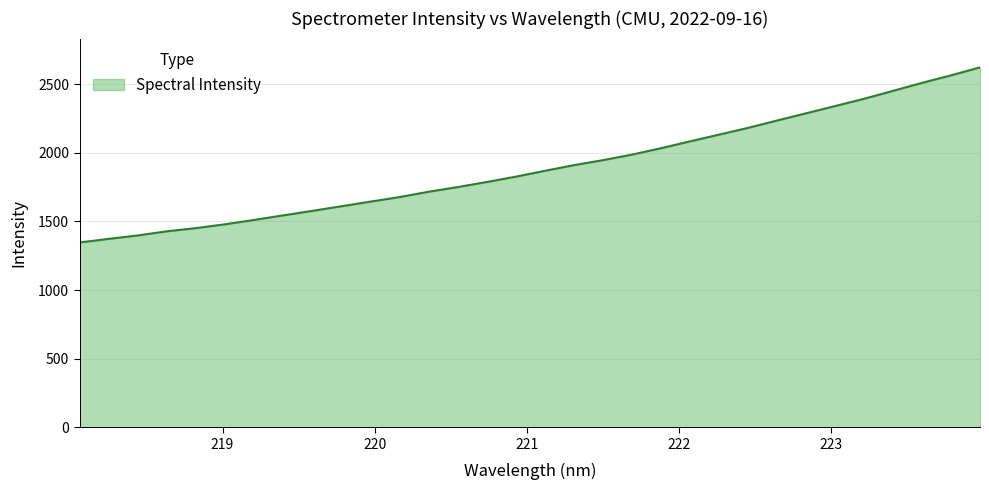

What is the greatest value displayed?

2623.3